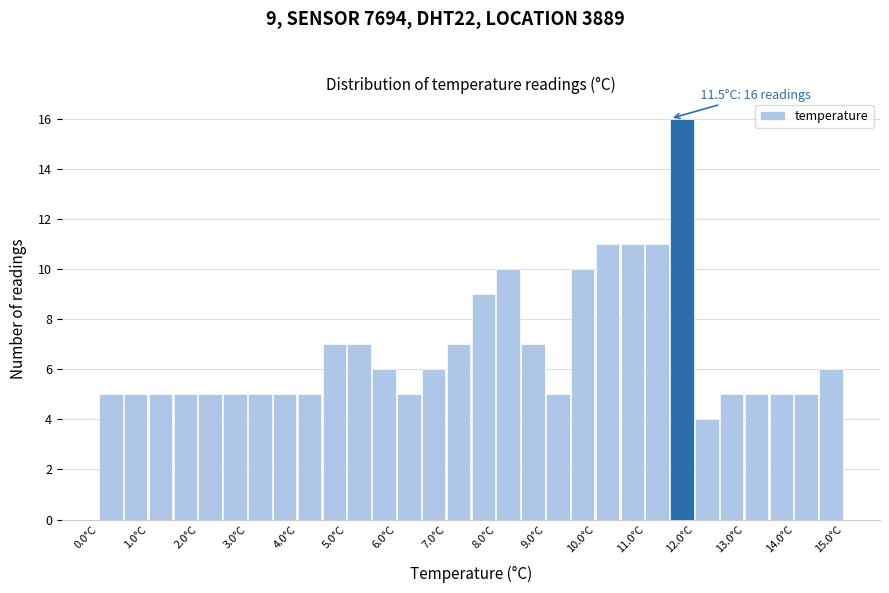

Which range on the x-axis has the tallest bar?

11.5 to 12.0